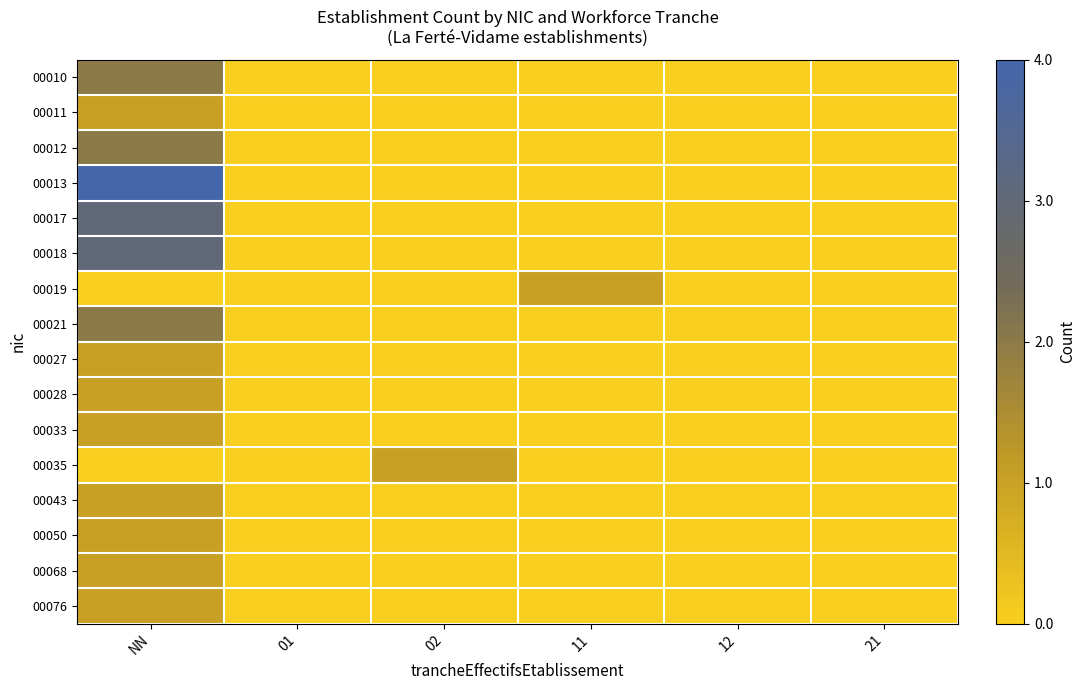

Rank the series at 11 from lowest to highest value.

00010, 00011, 00012, 00013, 00017, 00018, 00021, 00027, 00028, 00033, 00035, 00043, 00050, 00068, 00076, 00019